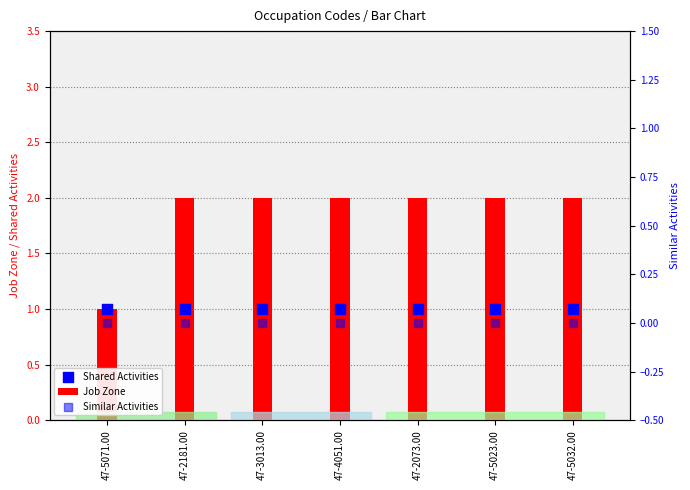

Which series contains the lowest Y value?

Similar Activities